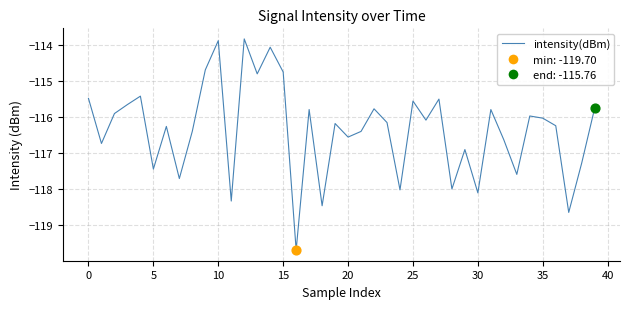

What is the greatest value displayed?

-113.8